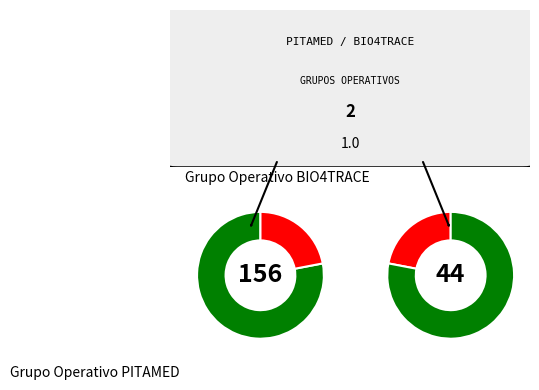

Combined, do Grupo Operativo BIO4TRACE and Grupo Operativo PITAMED account for over 50%?

Yes